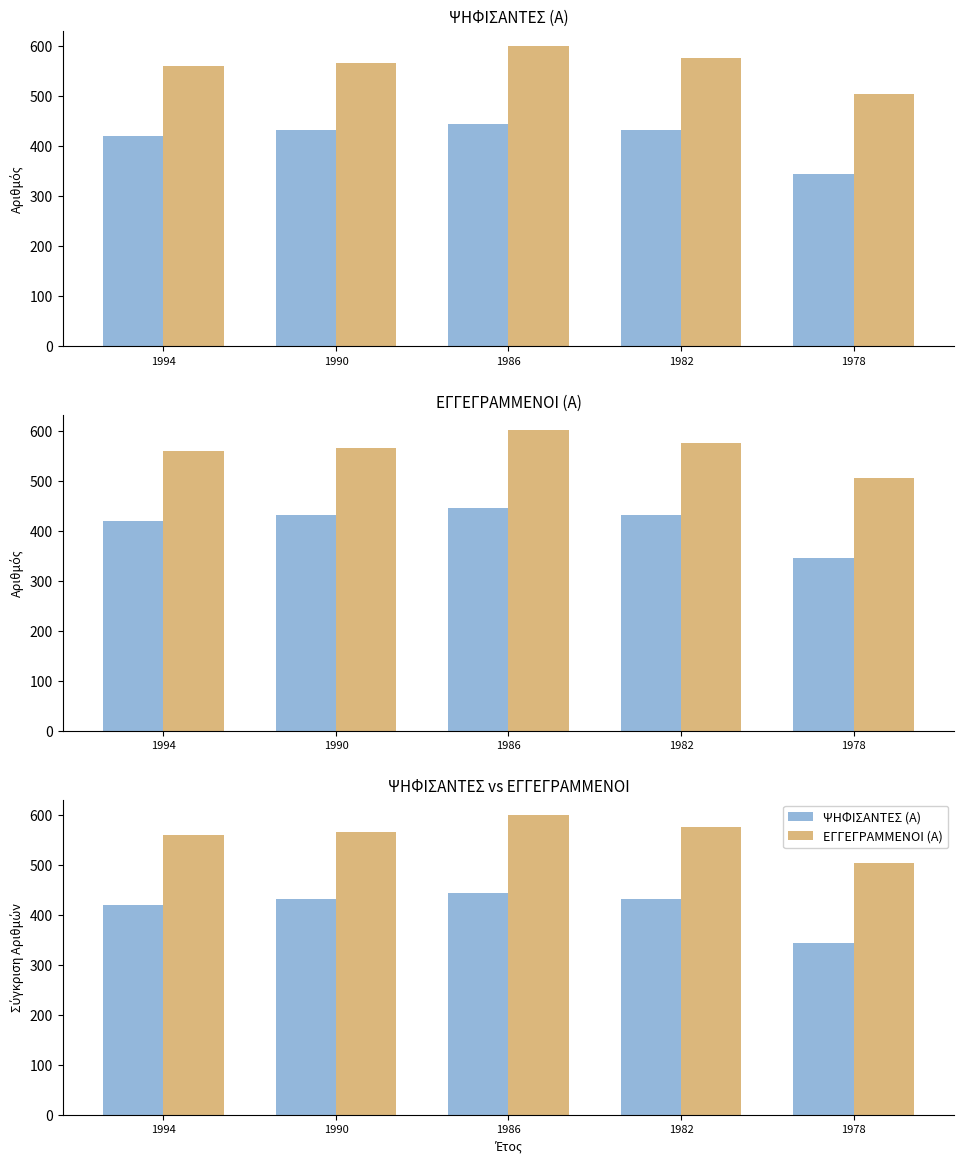

Reading left to right, list all the values displayed in this chart.

ΨΗΦΙΣΑΝΤΕΣ (Α): 420	432	445	432	345
ΕΓΓΕΓΡΑΜΜΕΝΟΙ (Α): 560	566	601	576	505